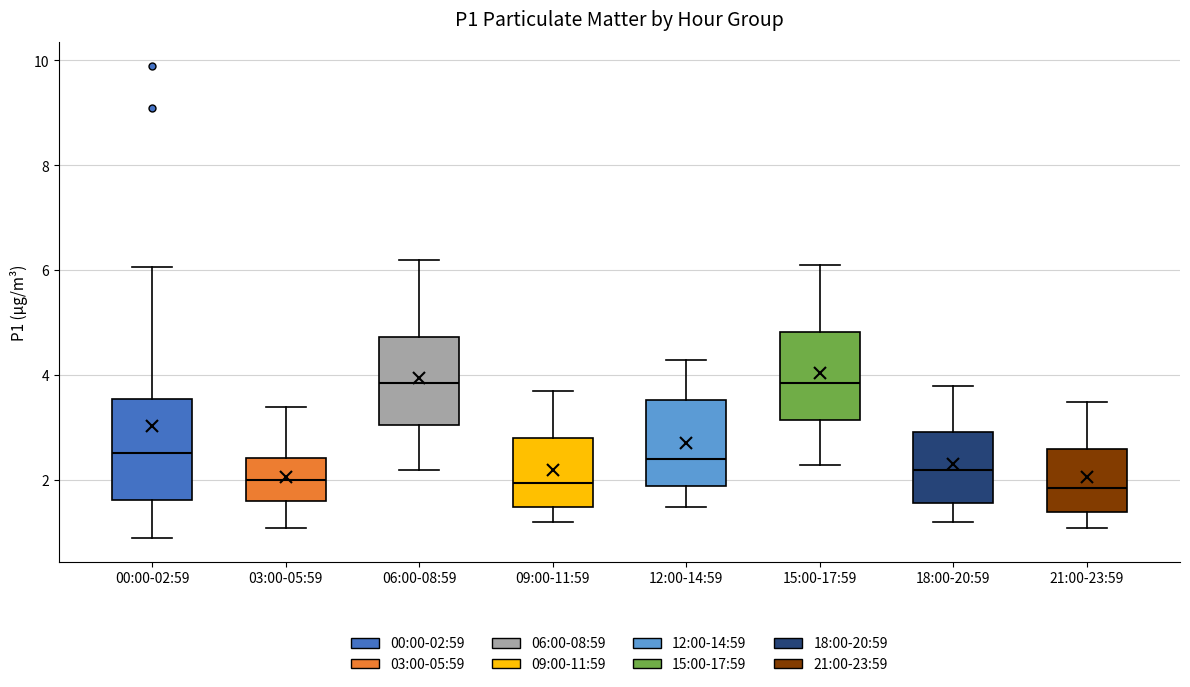

Reading left to right, read every box against the y-axis: the position of its median line, the range the box covers, and the ends of its whiskers. The values are not printed on the chart, so give them approximately, as read against the axis.

00:00-02:59: median 2.6, box 1.6 to 3.6, whiskers 1.0 to 6.0
03:00-05:59: median 2.0, box 1.6 to 2.4, whiskers 1.2 to 3.4
06:00-08:59: median 3.8, box 3.0 to 4.8, whiskers 2.2 to 6.2
09:00-11:59: median 2.0, box 1.6 to 2.8, whiskers 1.2 to 3.8
12:00-14:59: median 2.4, box 2.0 to 3.6, whiskers 1.6 to 4.4
15:00-17:59: median 3.8, box 3.2 to 4.8, whiskers 2.4 to 6.2
18:00-20:59: median 2.2, box 1.6 to 3.0, whiskers 1.2 to 3.8
21:00-23:59: median 1.8, box 1.4 to 2.6, whiskers 1.2 to 3.6